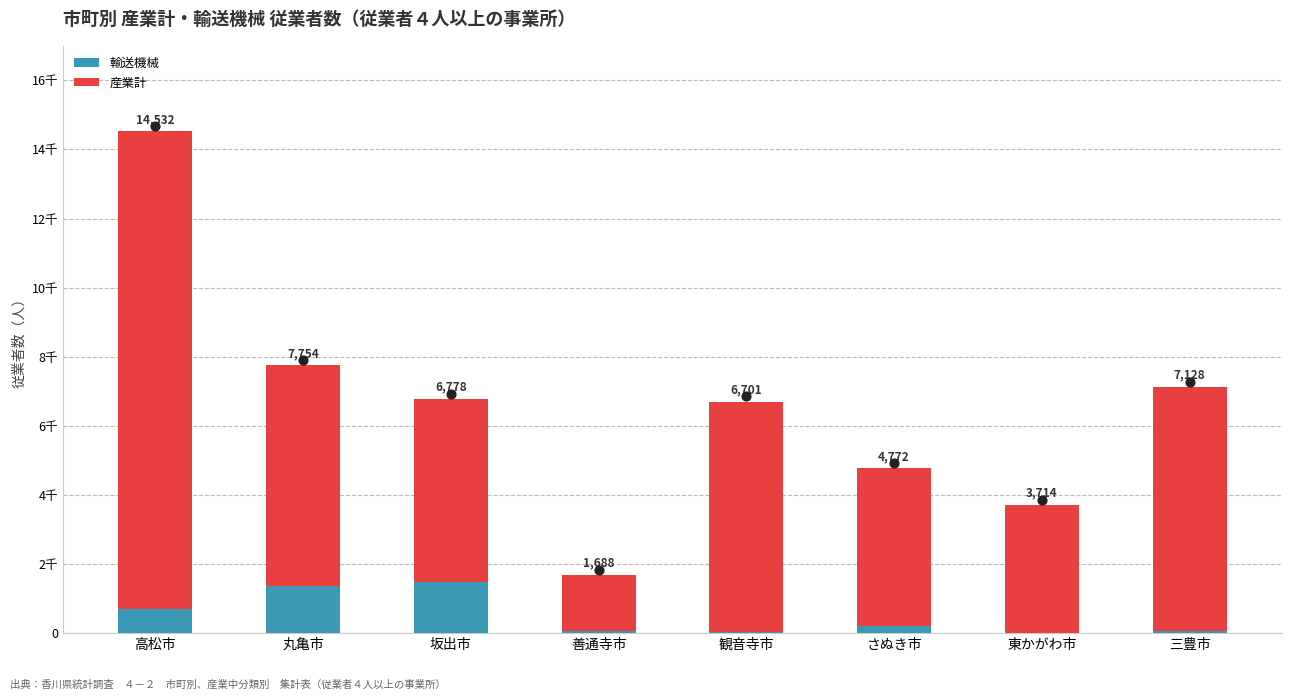

What is the total value across all series at 高松市?

14532